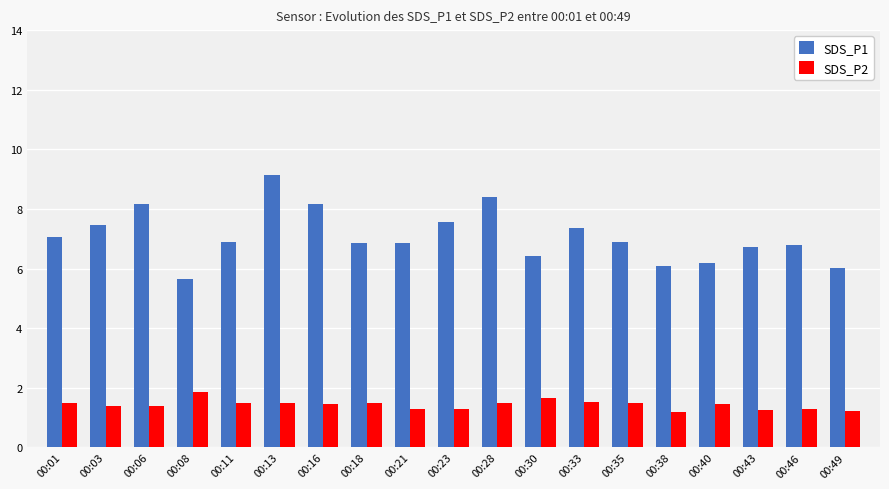

At 00:01, list the series in order from smallest to largest.

SDS_P2, SDS_P1